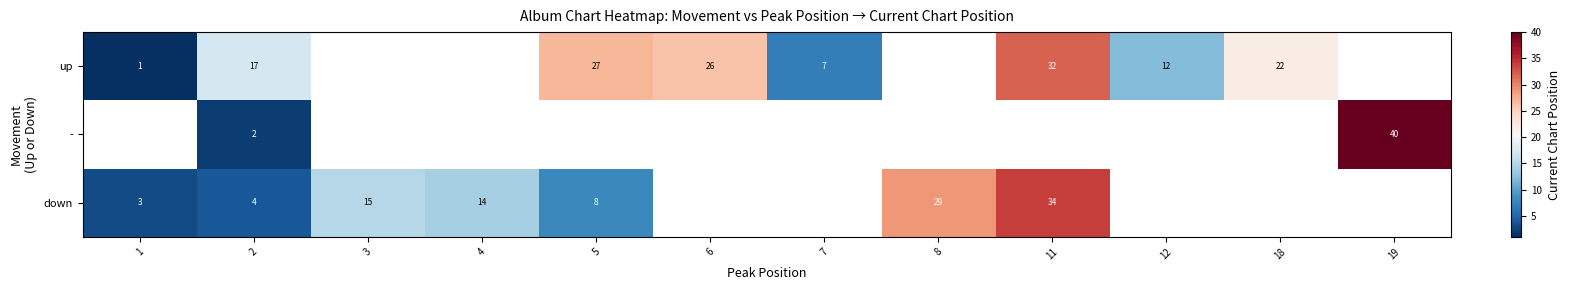

Is it true that up equals 26 at 6?

True